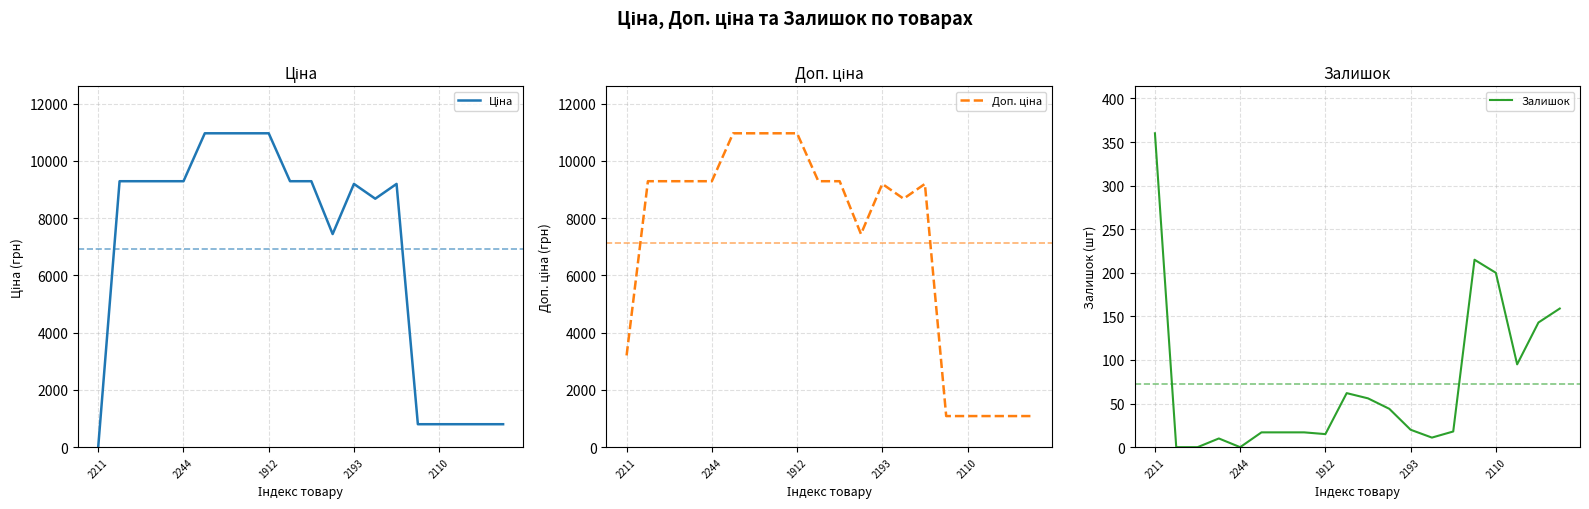

How many lines are shown in the chart?

3